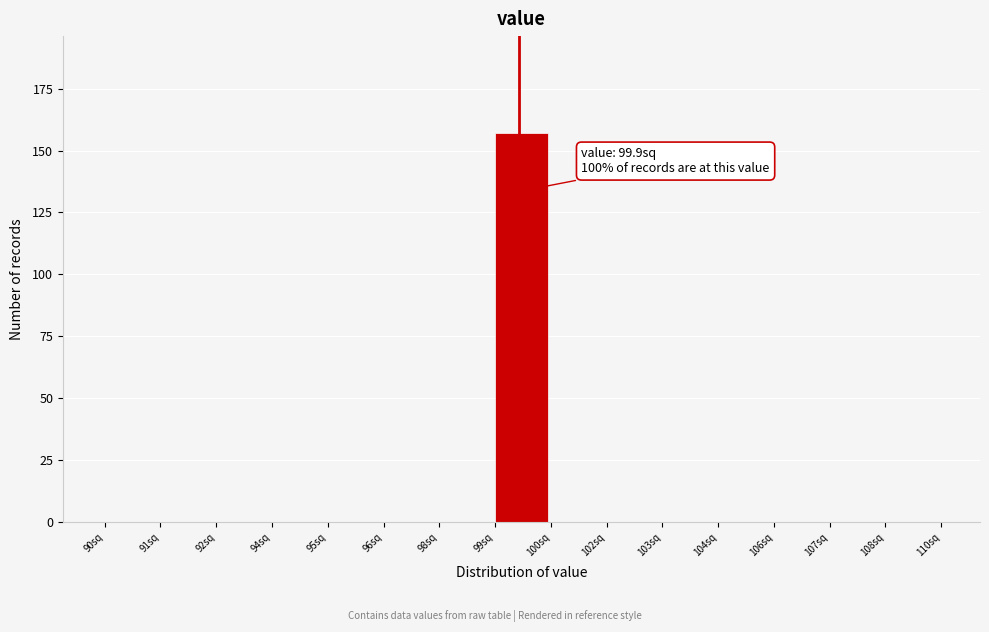

Reading left to right, list all the values displayed in this chart.

90sq=0	91sq=0	92sq=0	94sq=0	95sq=0	96sq=0	98sq=0	99sq=157	100sq=0	102sq=0	103sq=0	104sq=0	106sq=0	107sq=0	108sq=0